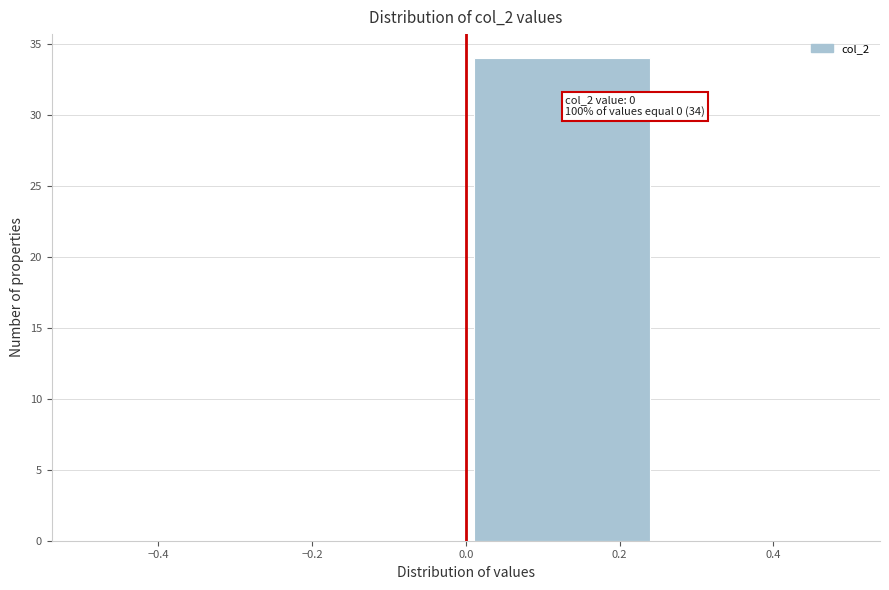

Which range on the x-axis has the tallest bar?

0.00 to 0.25